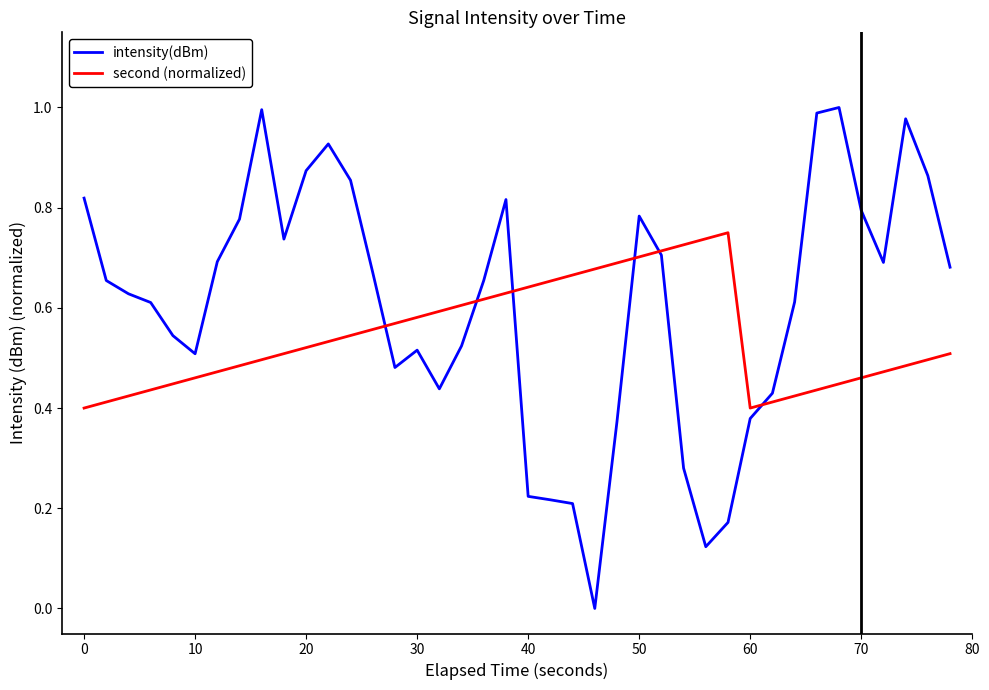

Which series has the largest total across all categories?

intensity(dBm)